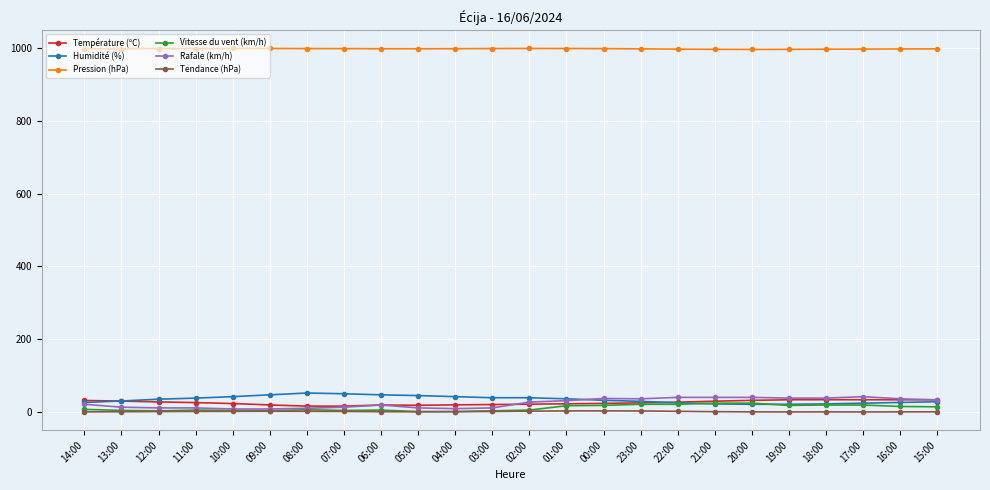

Is this an area chart (filled region under the line)?

No